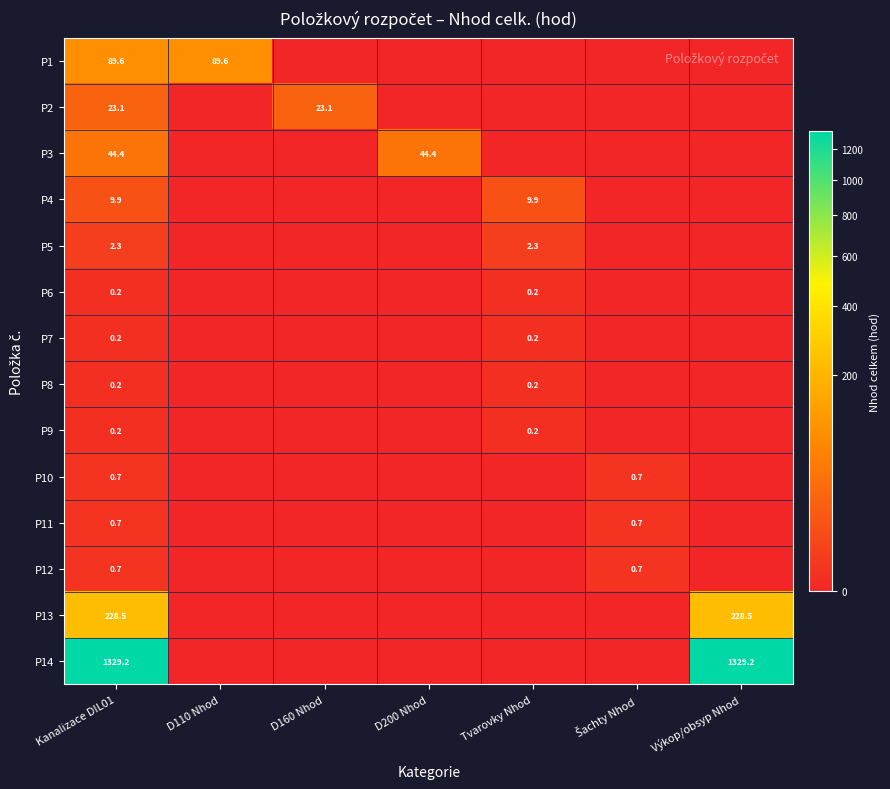

How many categories are shown in the chart?

7